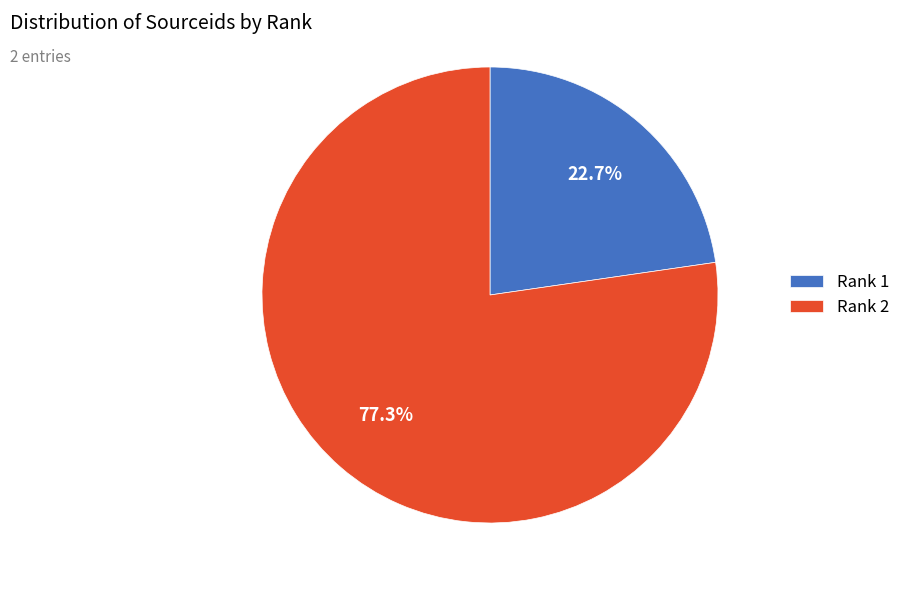

Combined, what portion of the pie is Rank 2 and Rank 1?

100.0%